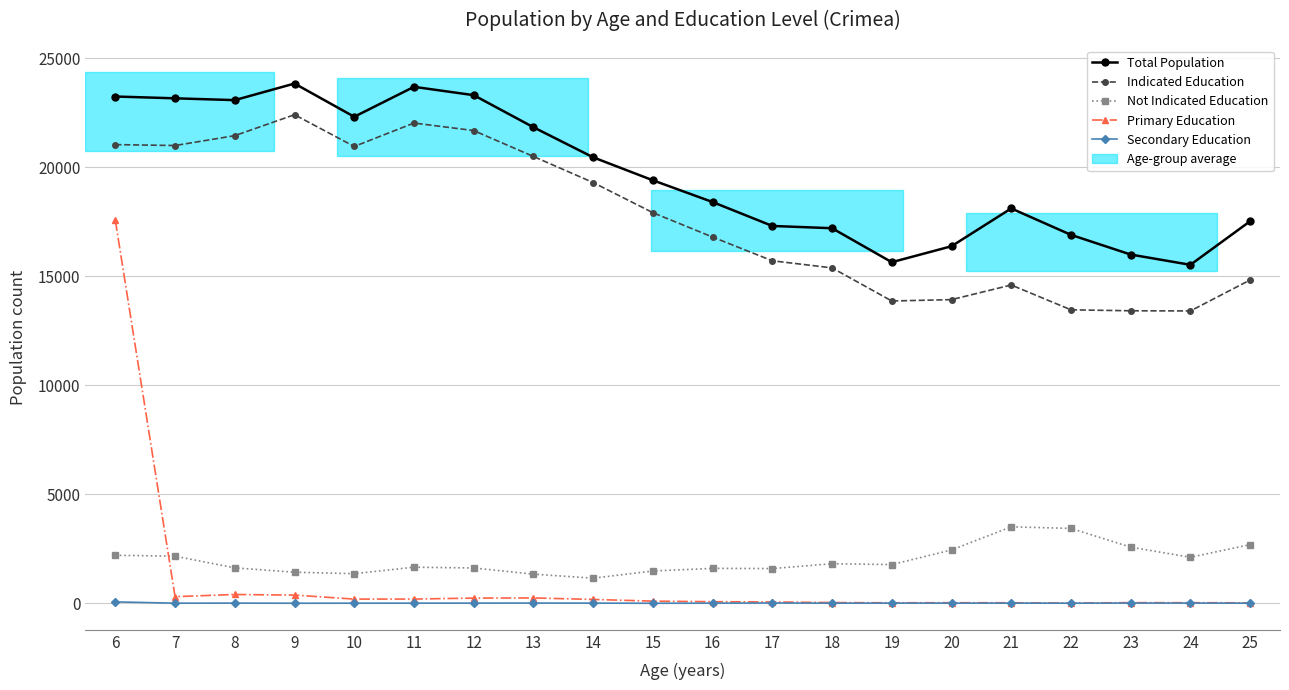

True or false: Primary Education has more than 2 points higher than both neighbors.

True